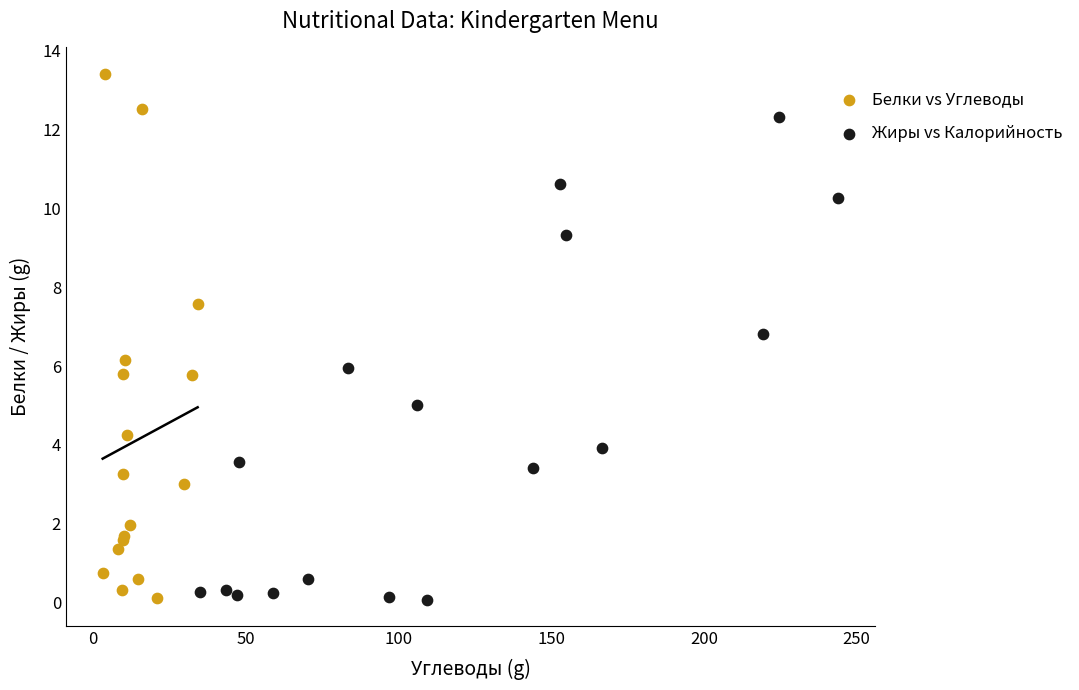

Which series has the widest spread of Y values?

Белки vs Углеводы